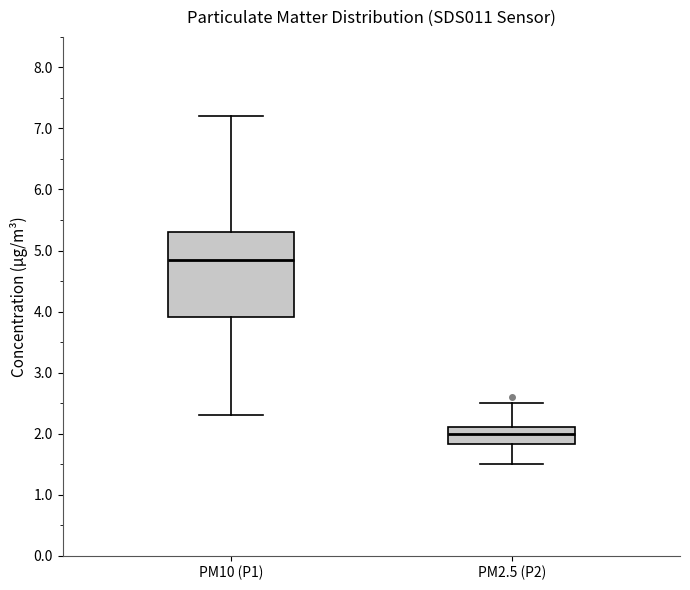

Reading left to right, transcribe this box plot: for each box, give where its median line is, the range the box spans, and where its two whiskers end, as read against the y-axis. The values are not printed on the chart, so give them approximately, as read against the axis.

PM10 (P1): median 4.9, box 3.9 to 5.3, whiskers 2.3 to 7.2
PM2.5 (P2): median 2.0, box 1.8 to 2.1, whiskers 1.5 to 2.5